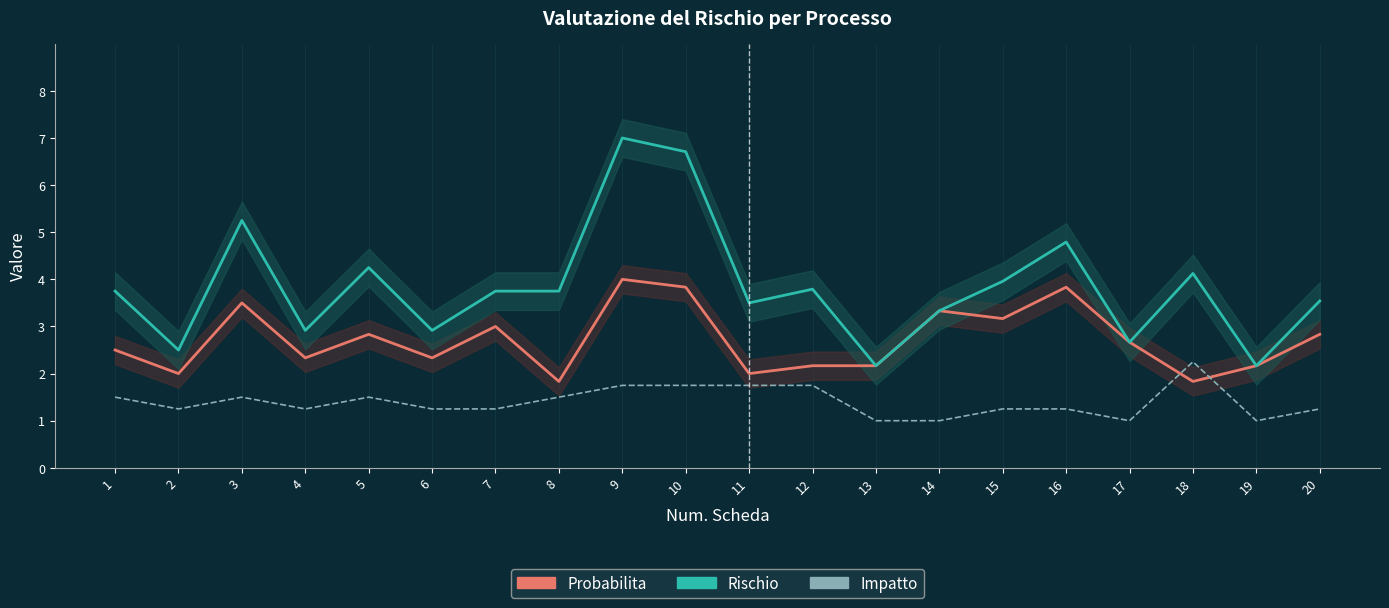

What is the value of the Rischio point at the 16th from the left?

4.8